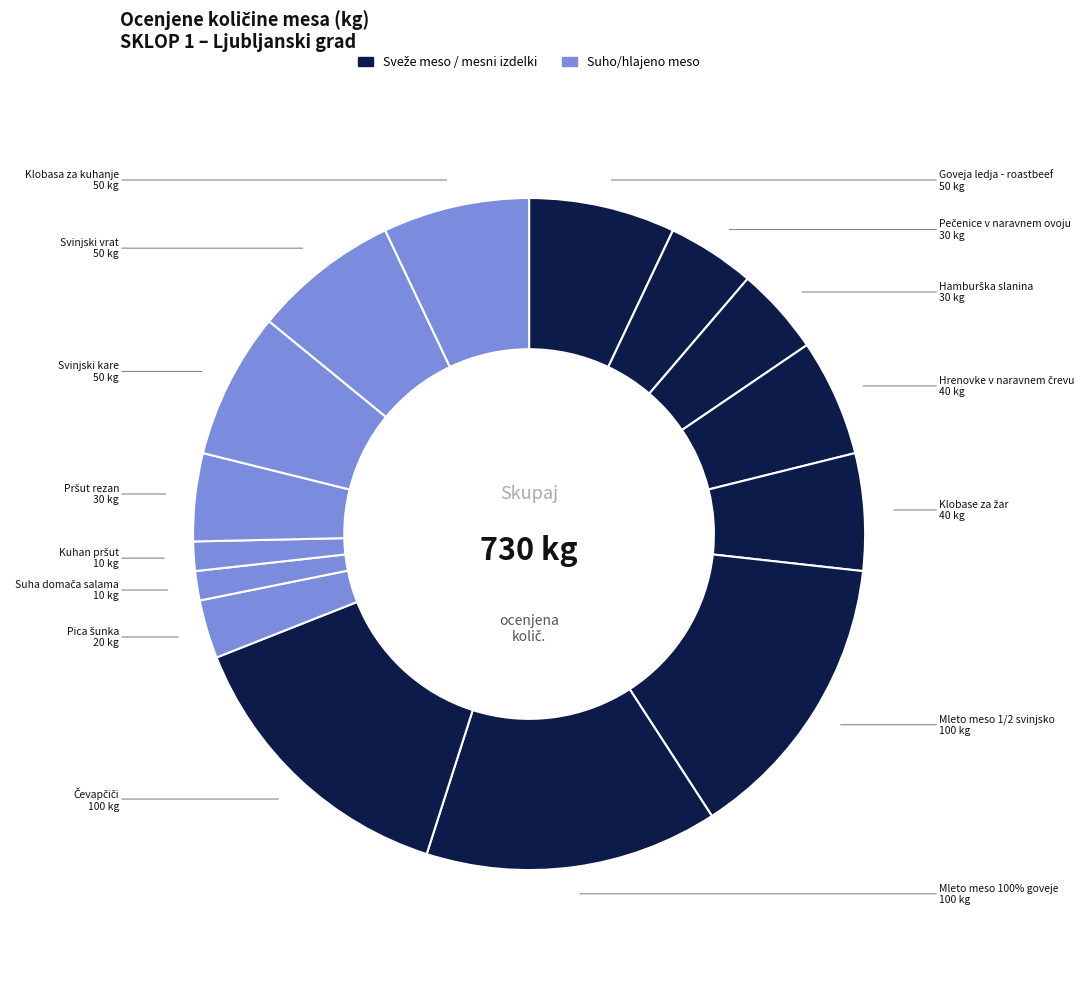

What is the ratio of the value at Pršut rezan to the value at Svinjski kare?

0.6